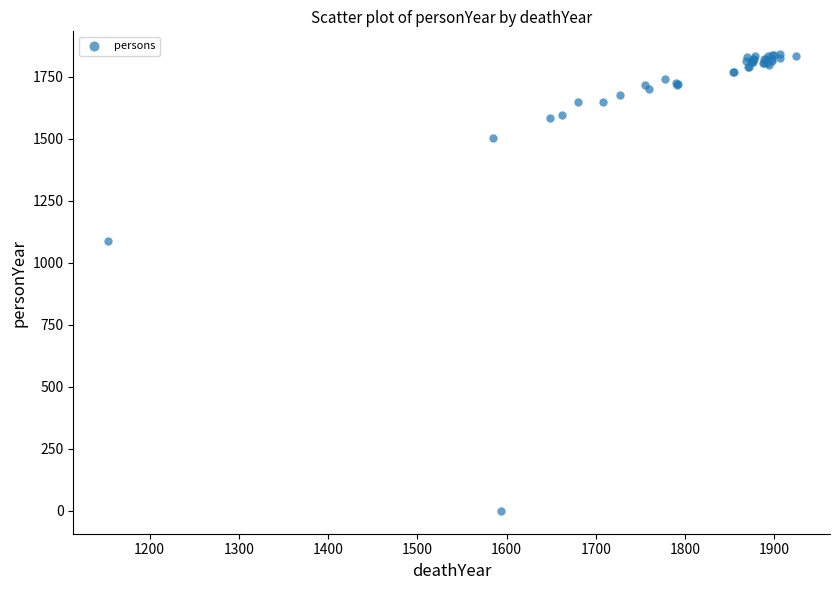

What Y value in the scatter plot is closest to 921?

1090